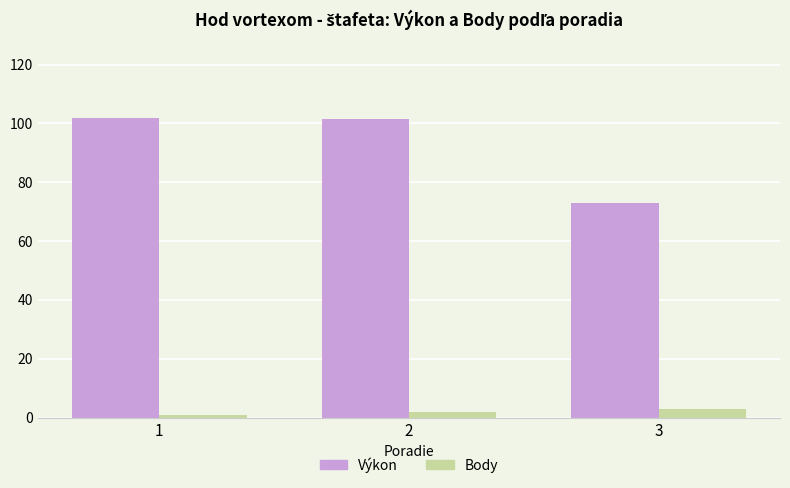

How many series are shown in this chart?

2